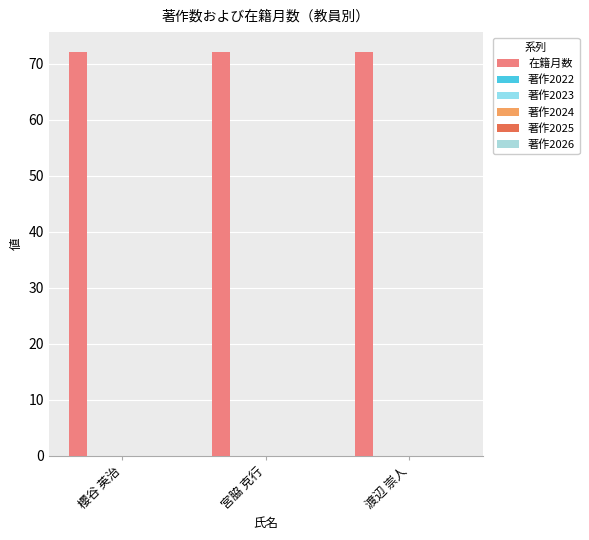

What position from the right is 渡辺 崇人?

1